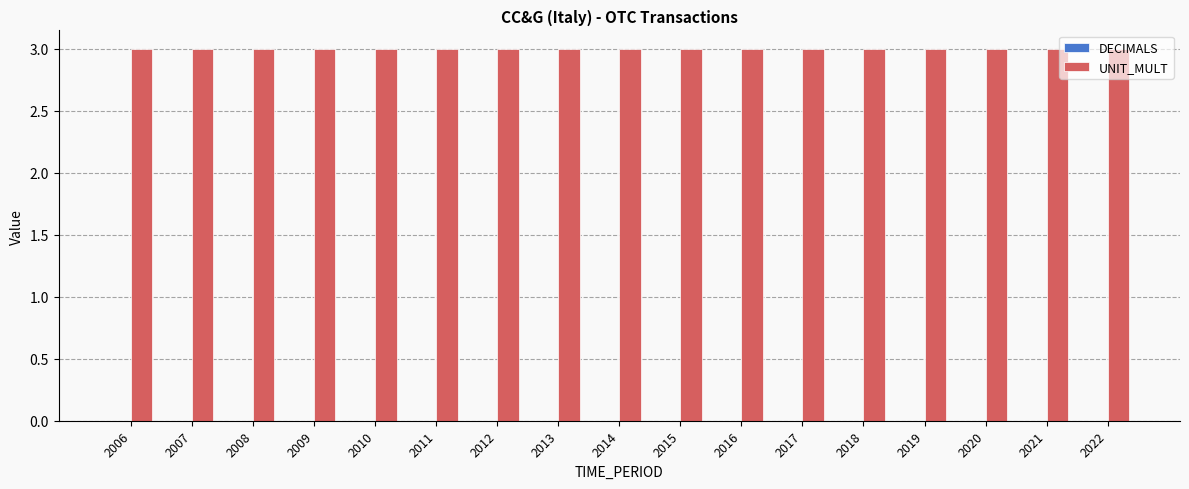

Reading right to left, transcribe all the data shown in this chart.

DECIMALS: 0	0	0	0	0	0	0	0	0	0	0	0	0	0	0	0	0
UNIT_MULT: 3	3	3	3	3	3	3	3	3	3	3	3	3	3	3	3	3